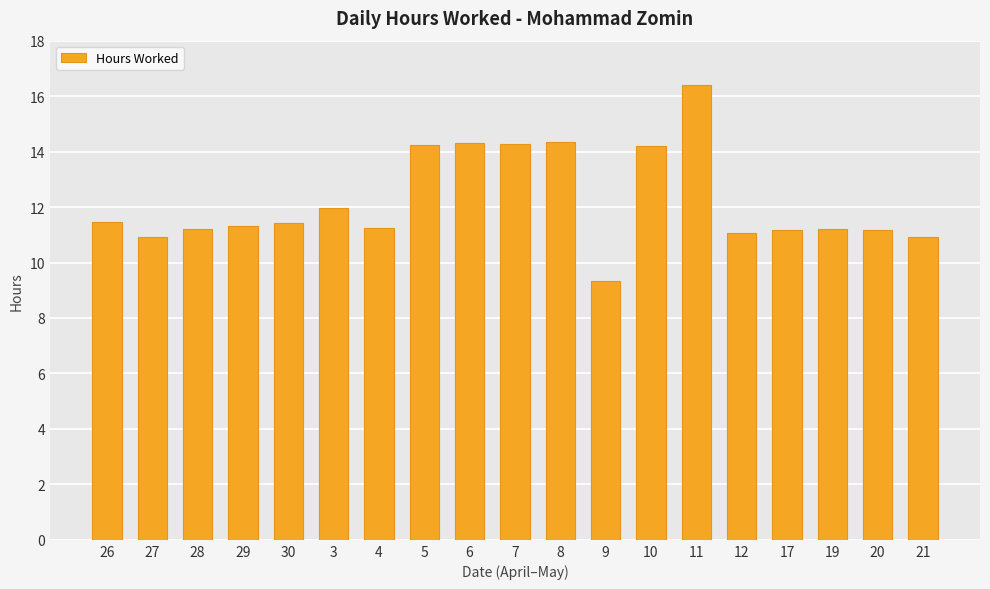

What is the label of the 16th bar from the left?

17